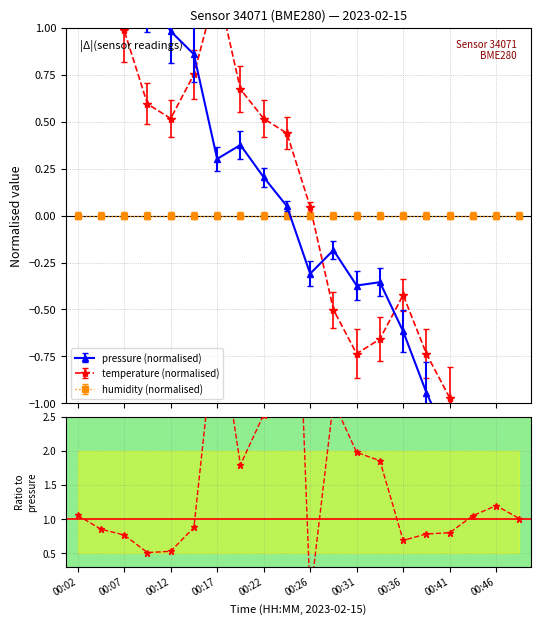

Which category has the lowest value in the pressure series?

00:49